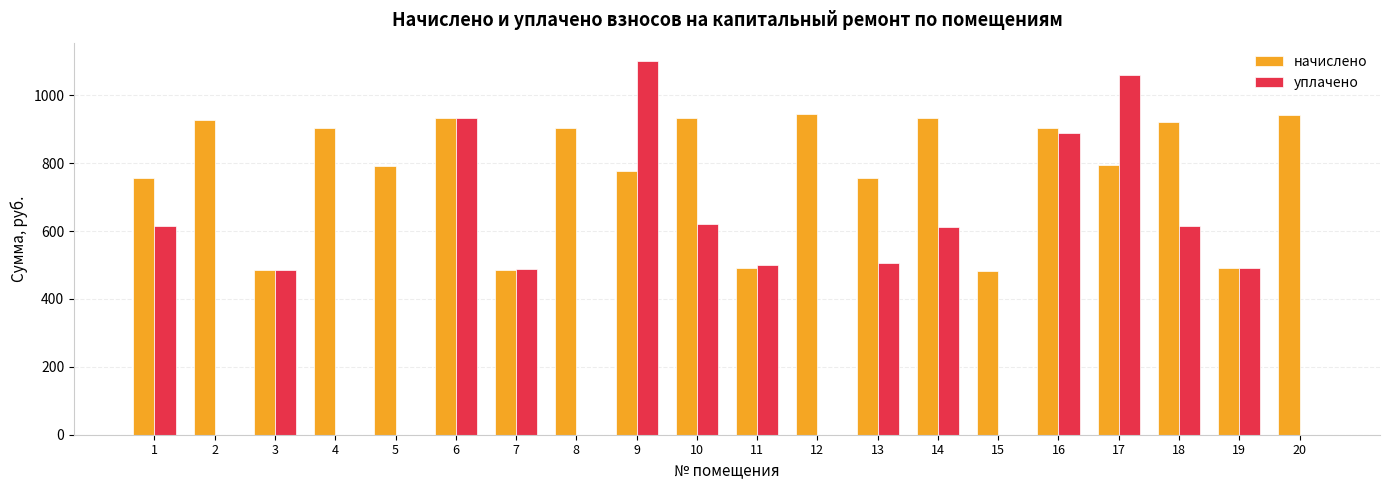

What is the sum of the начислено values at 20 and 12?

1888.9